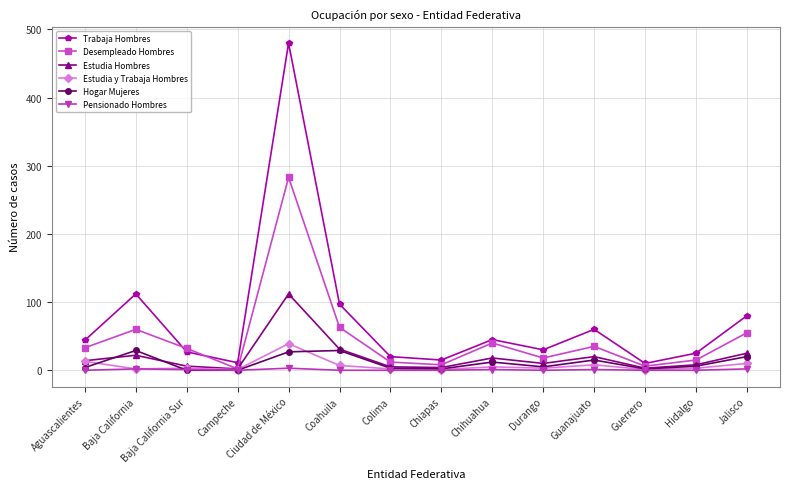

In Trabaja Hombres, how many points are higher than both neighbors (excluding endpoints)?

4